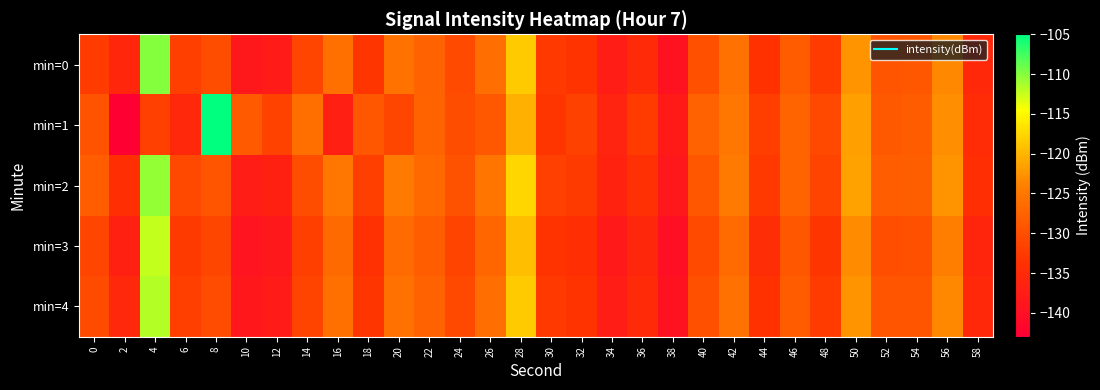

How many series are shown in this chart?

5